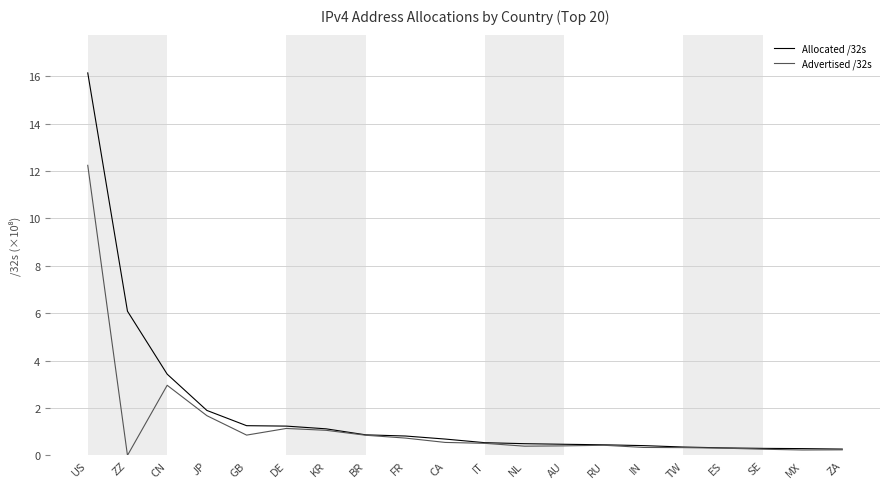

Rank the series at RU from highest to lowest value.

Allocated /32s, Advertised /32s